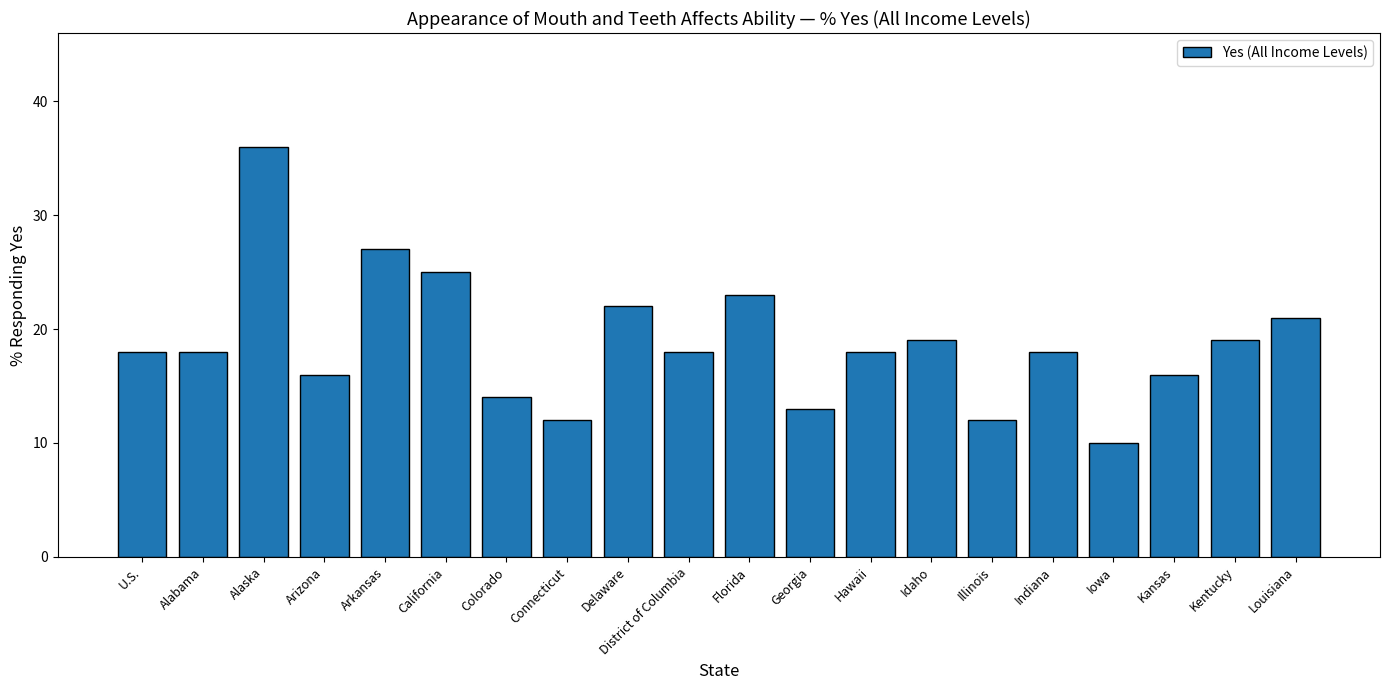

Read the value at Florida, to the nearest 10.

20